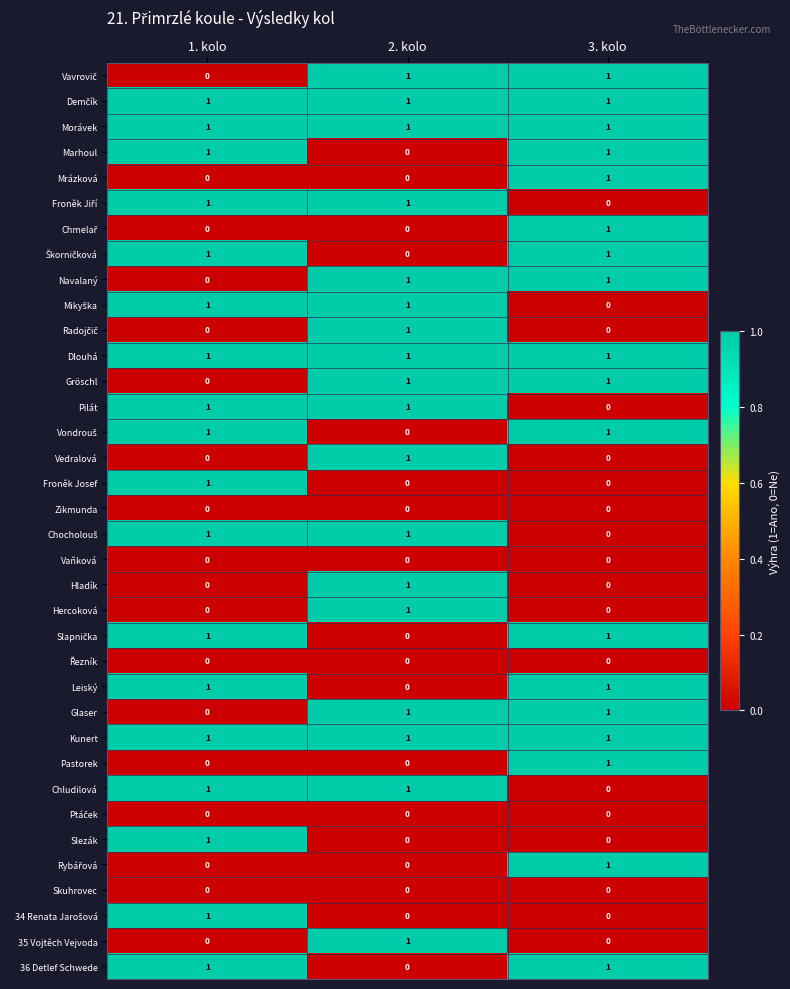

What is the total value across all series at 2. kolo?

18